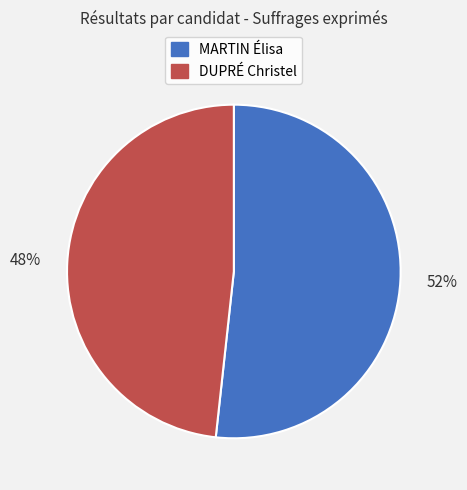

Combined, do DUPRÉ Christel and MARTIN Élisa account for over 50%?

Yes